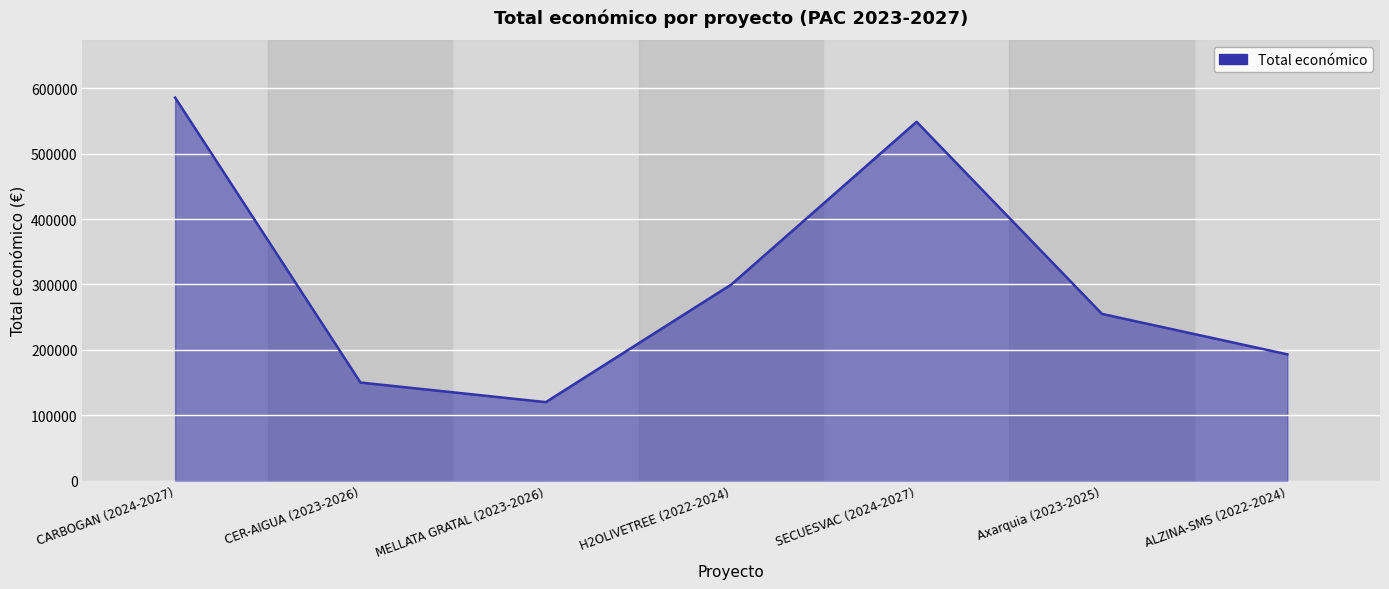

Where is the first local maximum?

SECUESVAC (2024-2027)